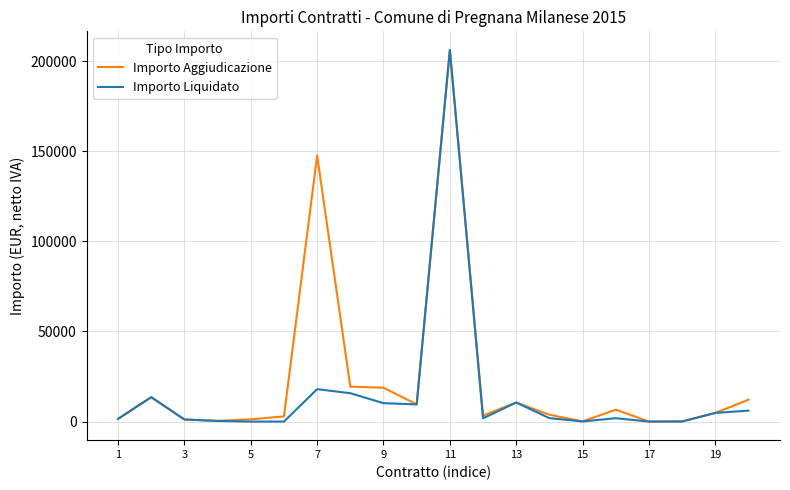

What is the highest value of the Importo Aggiudicazione series?

206215.7